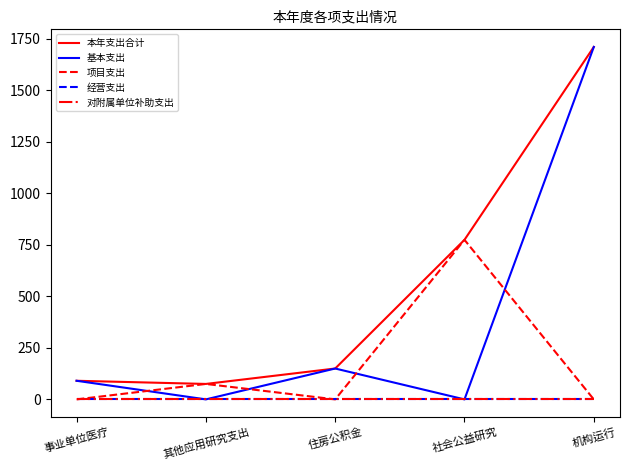

Which series has the largest total across all categories?

本年支出合计